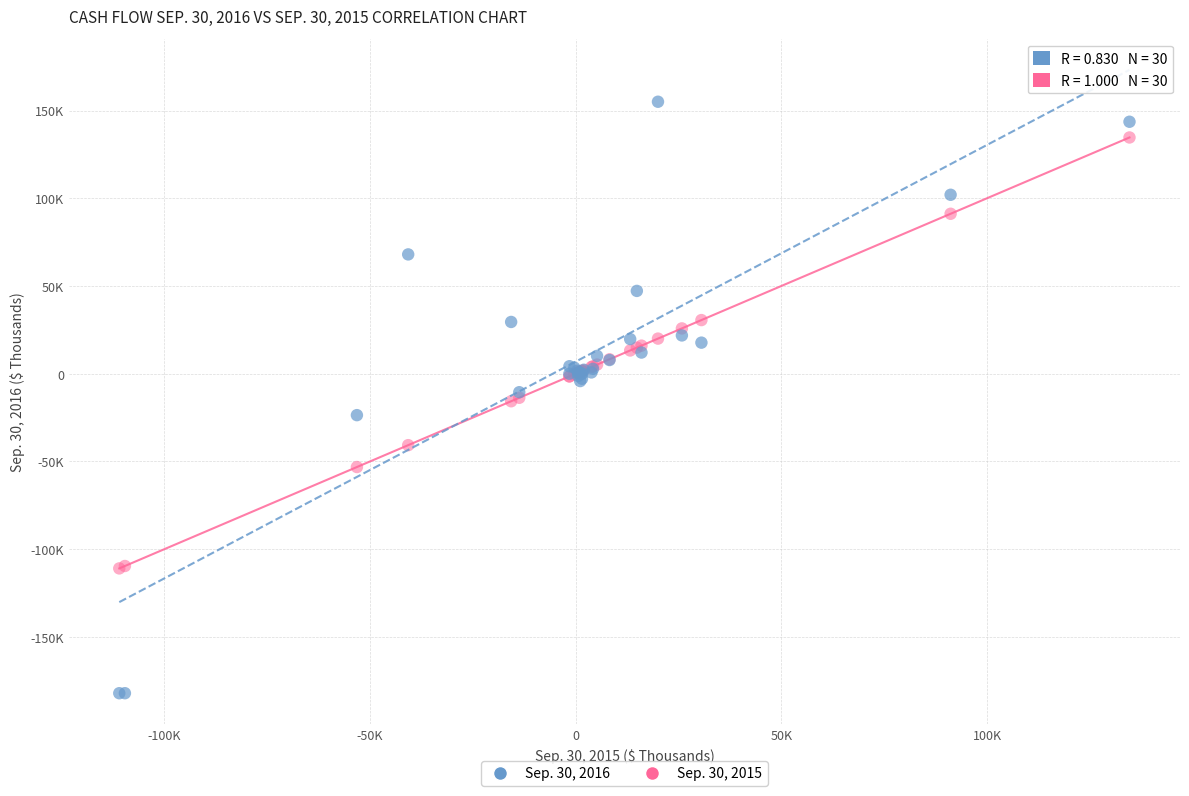

Which series reaches the maximum Y coordinate?

Sep. 30, 2016